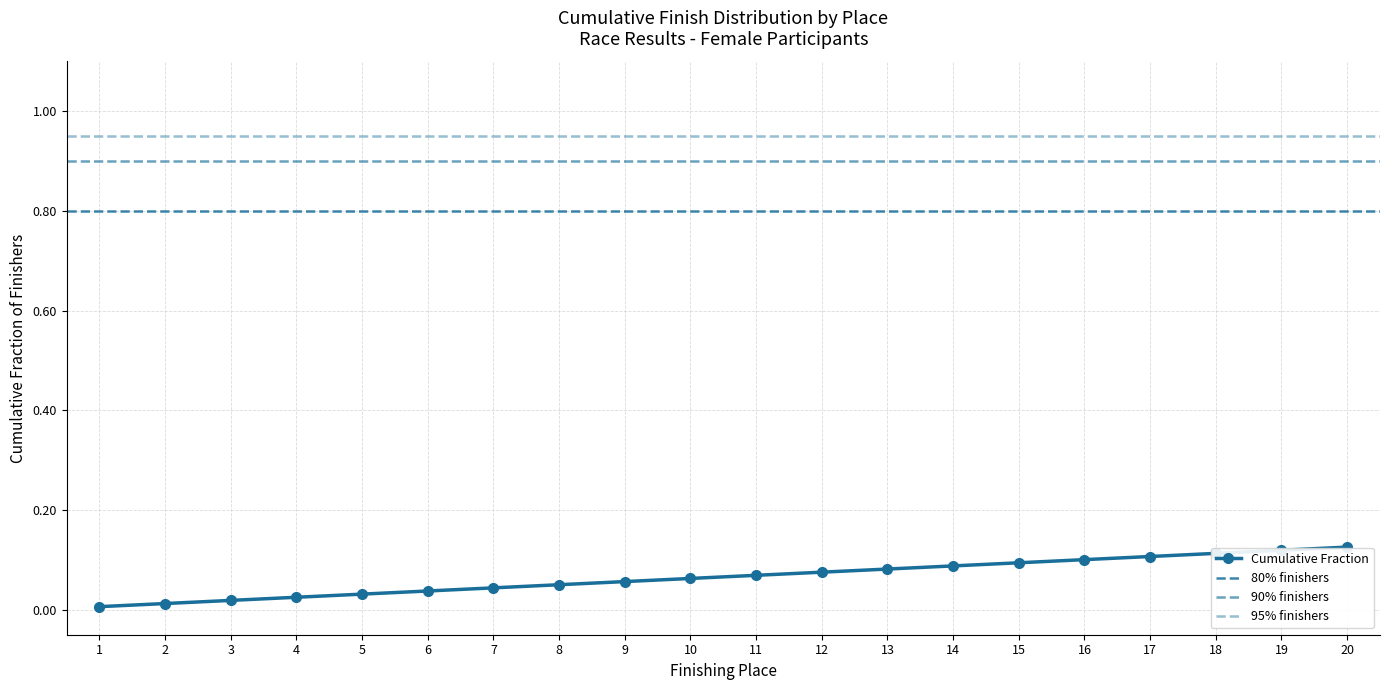

The chart shows a value of 0.0 at 5. True or false?

False